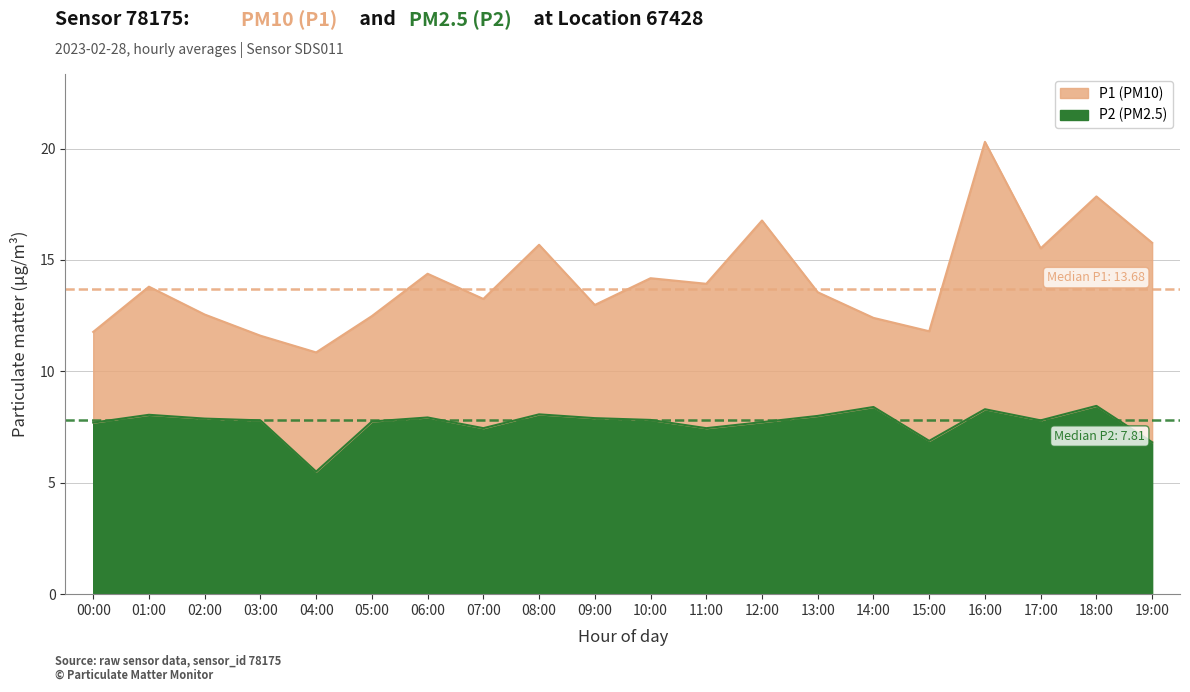

What is the label of the 7th point from the left?

06:00